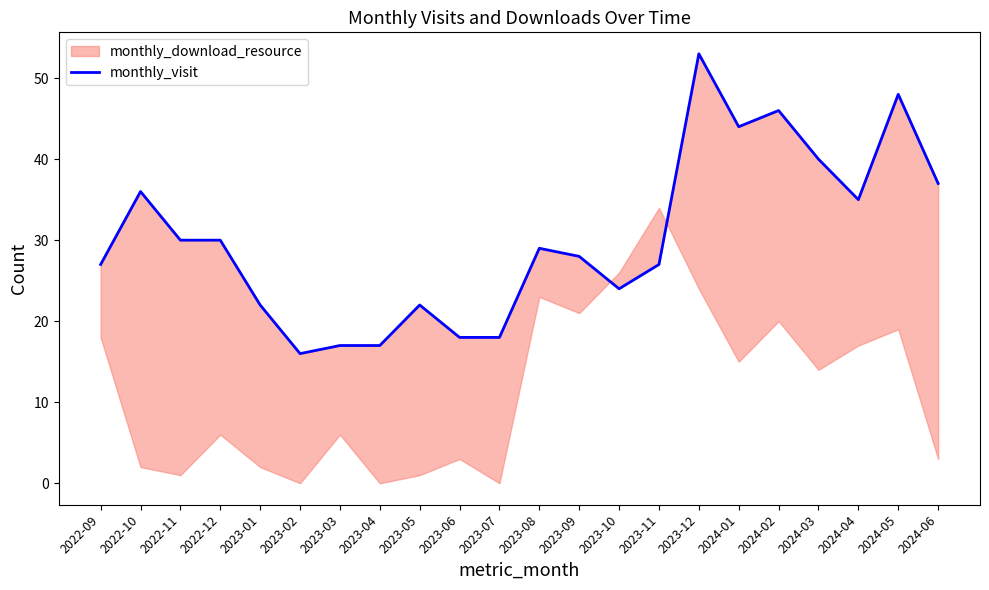

Reading right to left, transcribe all the data shown in this chart.

37	48	35	40	46	44	53	27	24	28	29	18	18	22	17	17	16	22	30	30	36	27